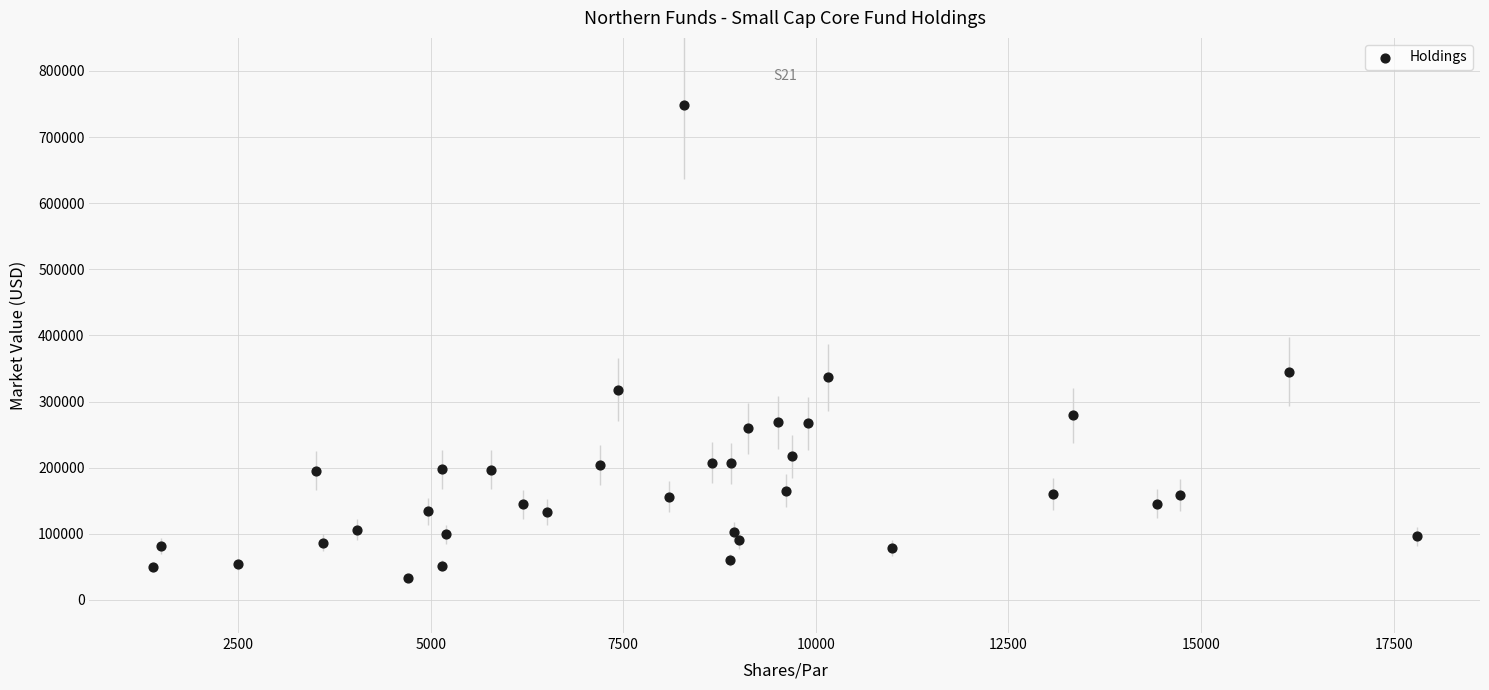

What is the range of Y values (max minus min)?

714863.2